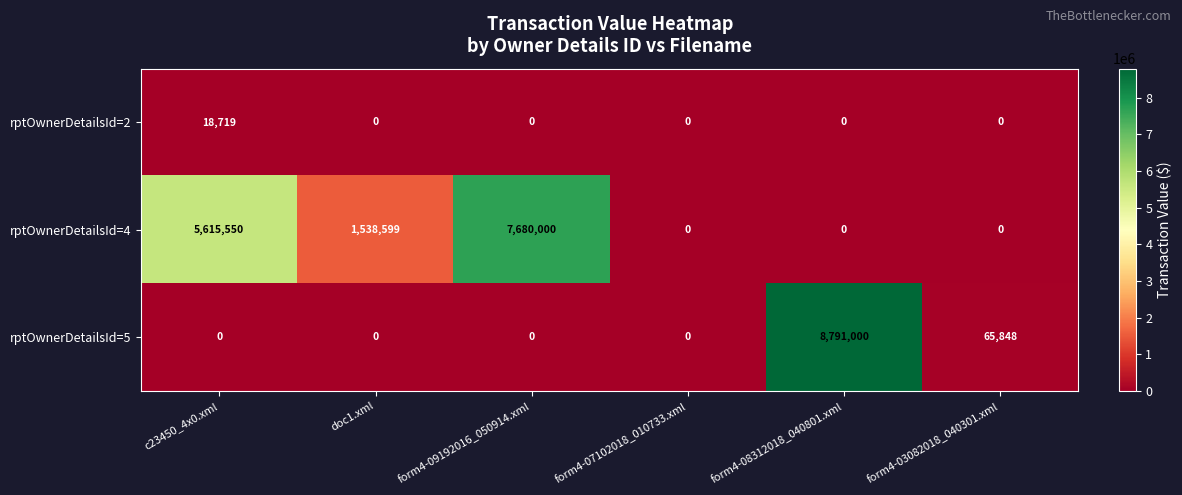

What is the maximum value shown in the chart?

8791000